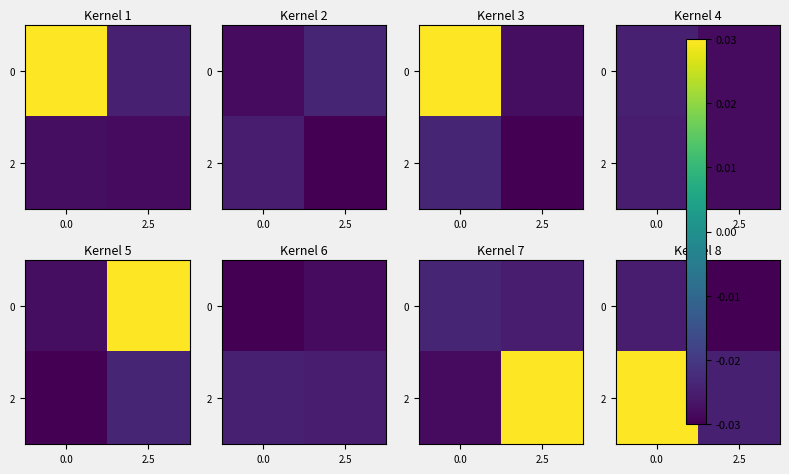

The value of row_0 at 0.0 is -1.5. True or false?

False